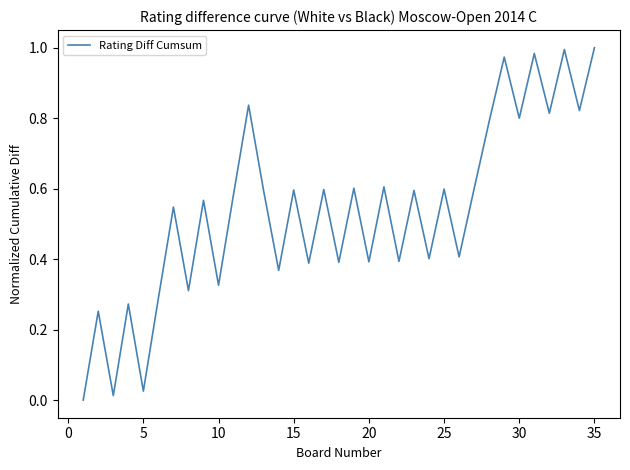

Is it true that the value at 15 is 0.8?

False